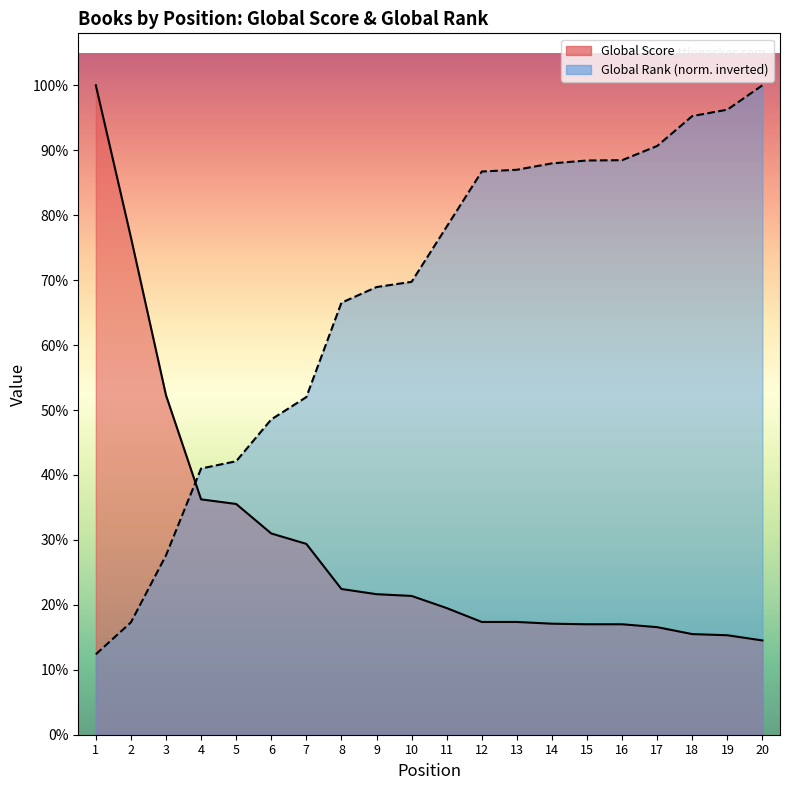

True or false: Global Rank (normalized) and Global Score cross at least once.

True